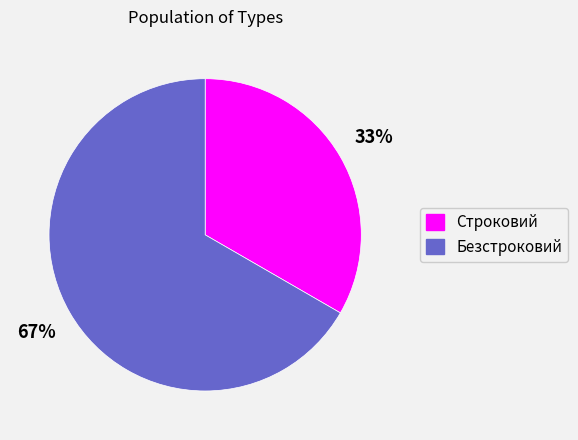

How many segments does this pie chart have?

2